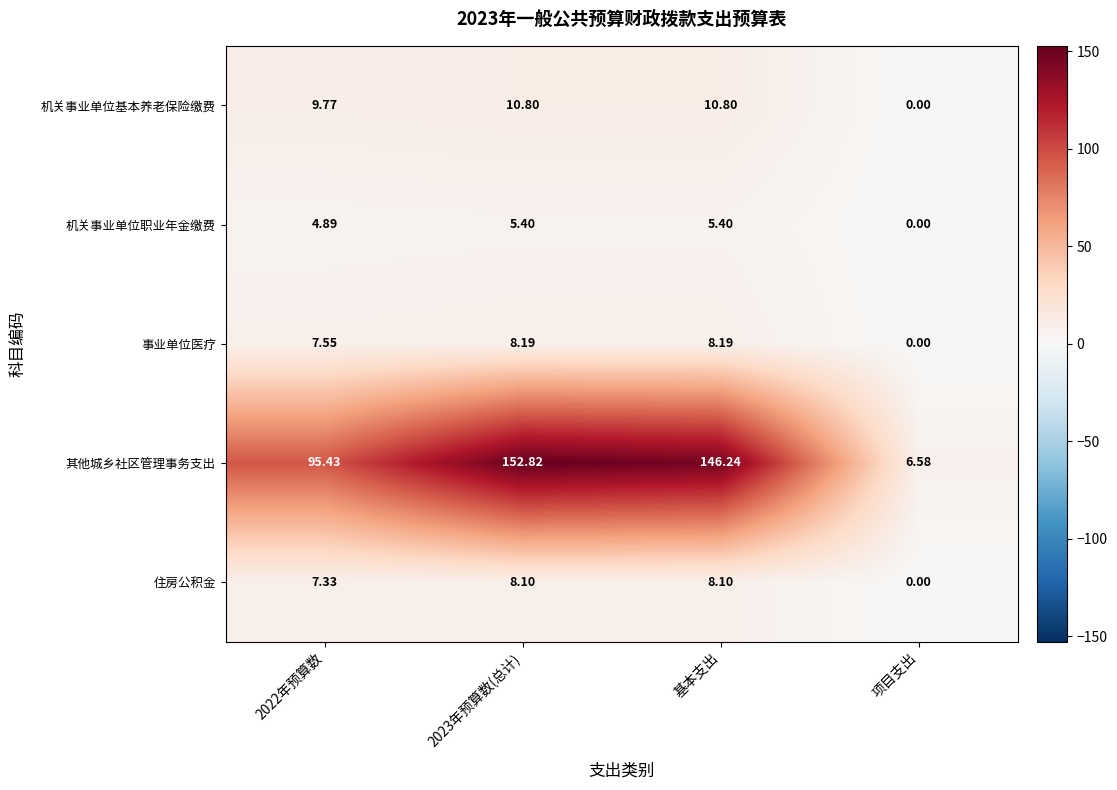

At 基本支出, list the series in order from largest to smallest.

其他城乡社区管理事务支出, 机关事业单位基本养老保险缴费, 事业单位医疗, 住房公积金, 机关事业单位职业年金缴费